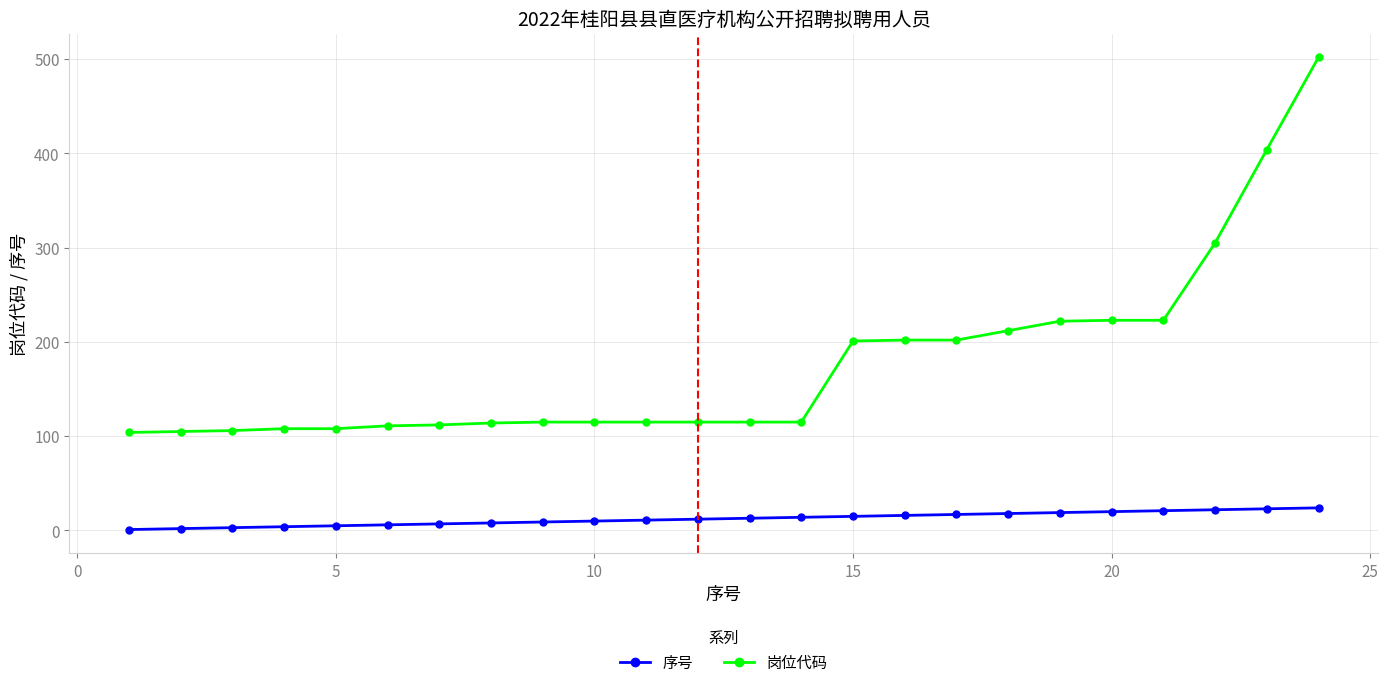

List the series in order of their overall mean, highest first.

岗位代码, 序号